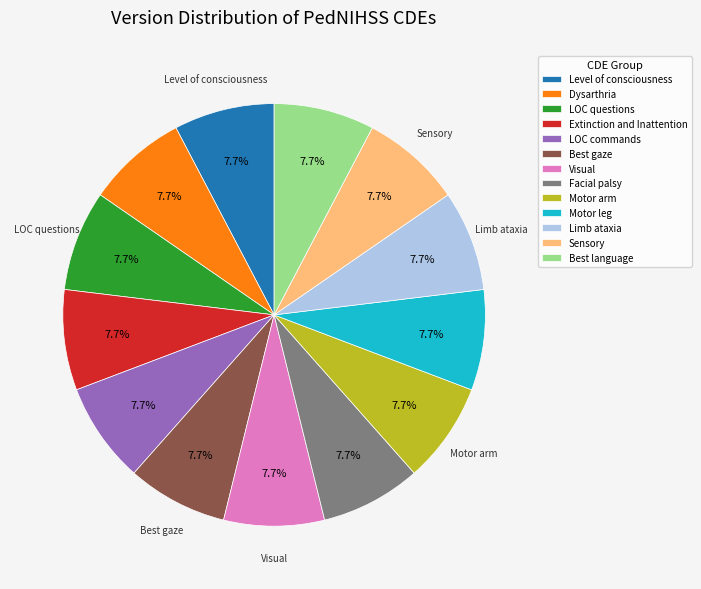

Approximately how many times larger is the value at Best language compared to Dysarthria?

1.0